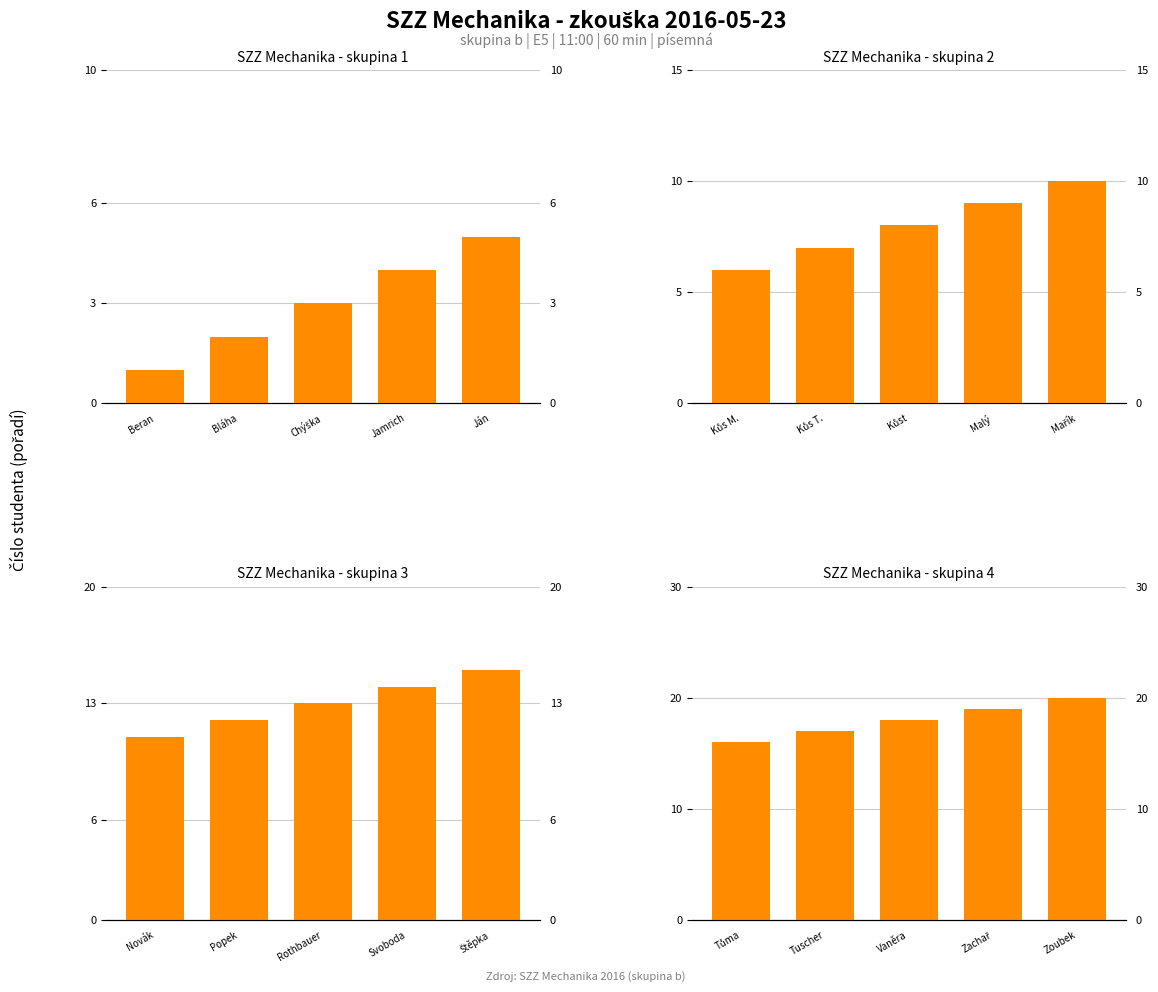

Which series has the largest total across all categories?

SZZ Mechanika - skupina 4